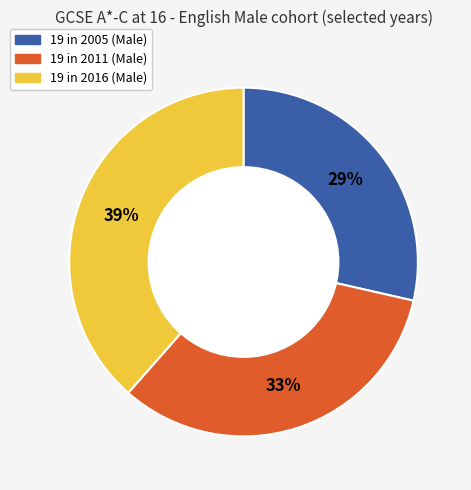

To the nearest percent, what is the average slice percentage?

33%